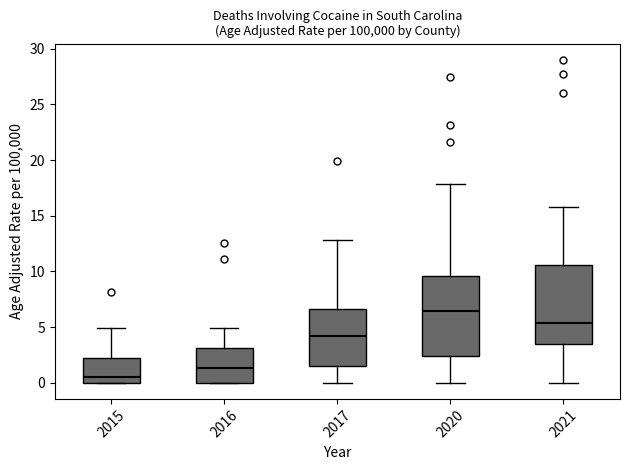

Reading left to right, read every box against the y-axis: the position of its median line, the range the box covers, and the ends of its whiskers. The values are not printed on the chart, so give them approximately, as read against the axis.

2015: median 0.5, box 0.0 to 2.0, whiskers 0.0 to 5.0
2016: median 1.5, box 0.0 to 3.0, whiskers 0.0 to 5.0
2017: median 4.0, box 1.5 to 6.5, whiskers 0.0 to 13.0
2020: median 6.5, box 2.5 to 9.5, whiskers 0.0 to 18.0
2021: median 5.5, box 3.5 to 10.5, whiskers 0.0 to 16.0